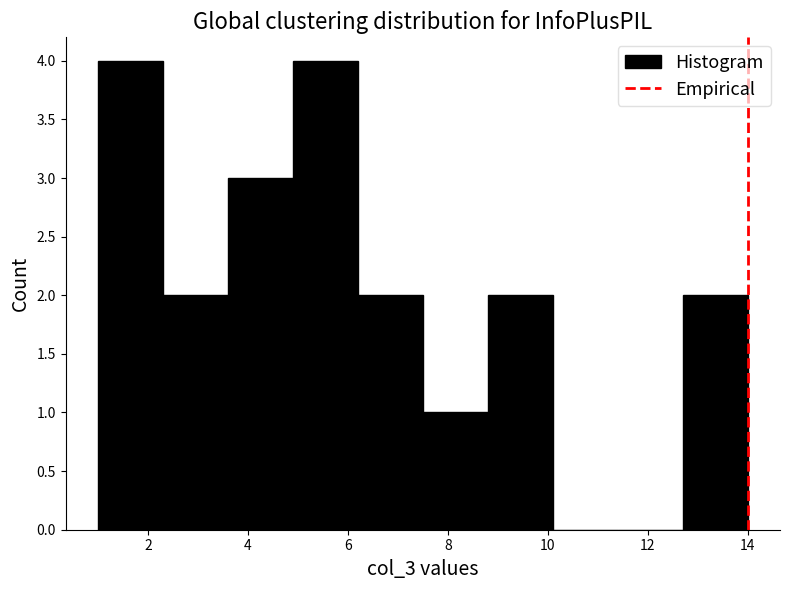

Reading left to right, list every bar in this chart as the range it spans on the x-axis followed by its height. Neither the bar edges nor the heights are printed on the chart, so give them approximately, as read against the axes.

1.0 to 2.3: 4
2.3 to 3.6: 2
3.6 to 4.9: 3
4.9 to 6.2: 4
6.2 to 7.5: 2
7.5 to 8.8: 1
8.8 to 10.1: 2
10.1 to 11.4: 0
11.4 to 12.7: 0
12.7 to 14.0: 2